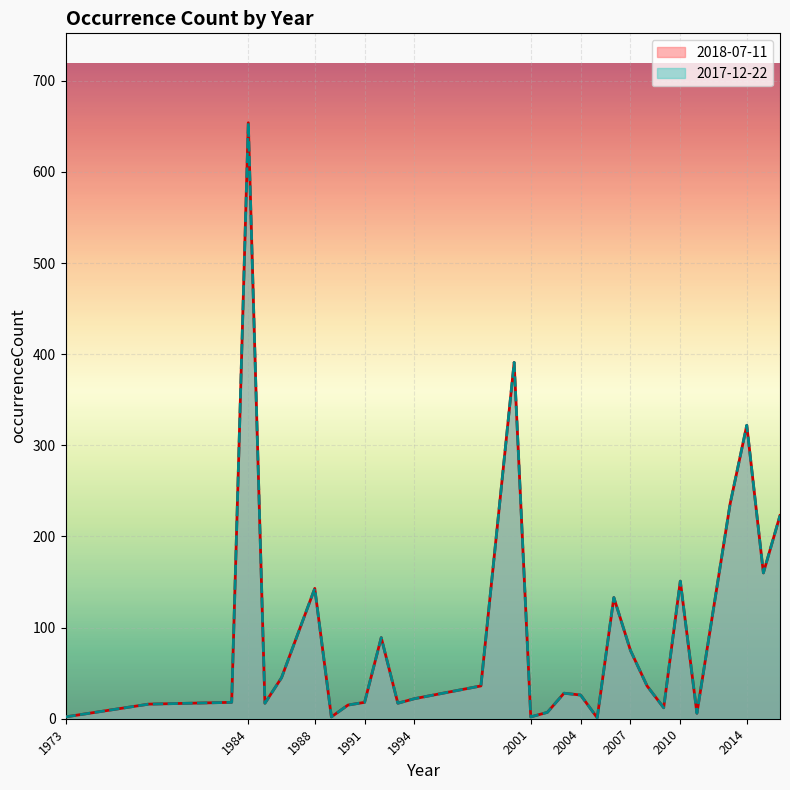

What is the value of the 2017-12-22 point at the 27th from the left?

236